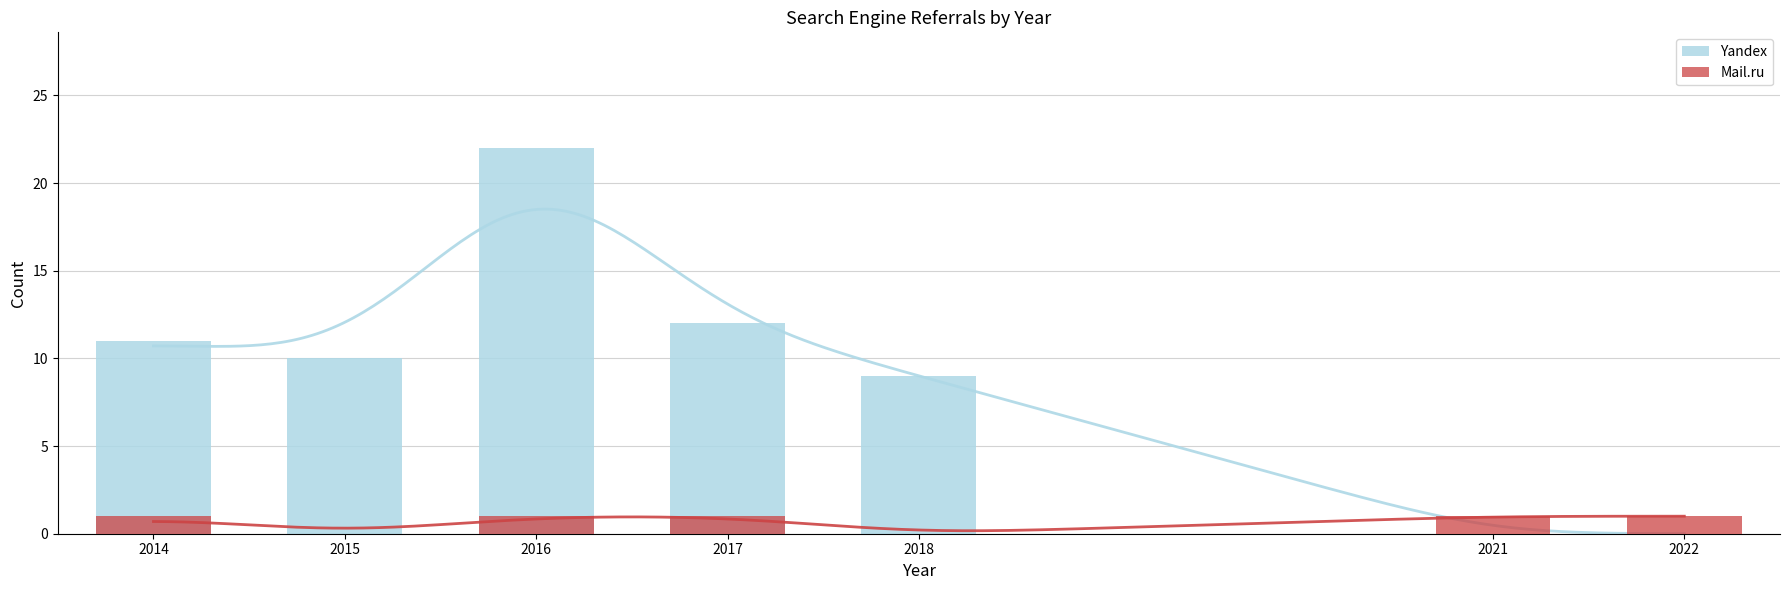

What is the total value across all series at 2021?

1